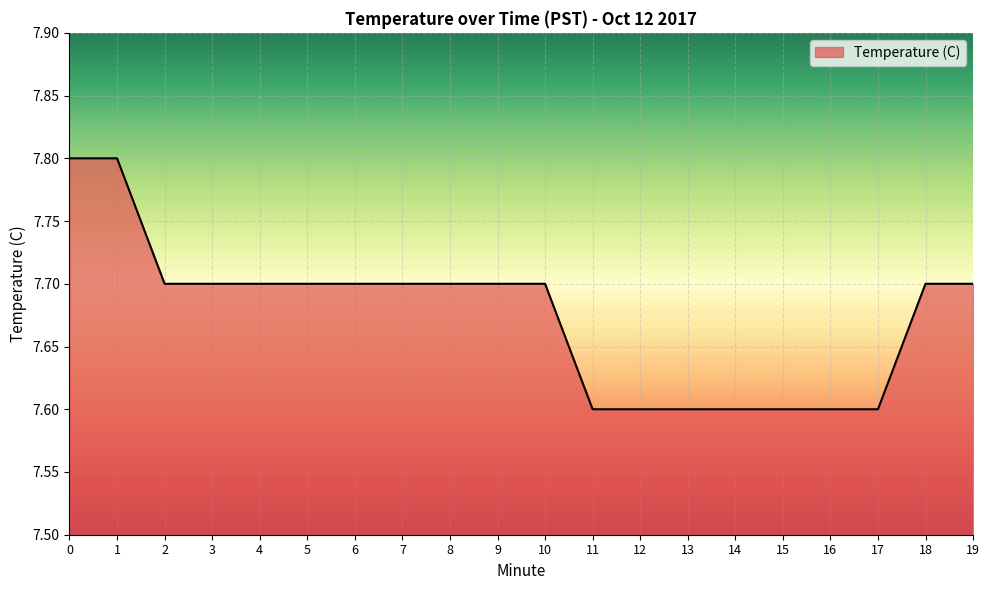

What is the difference between the maximum and minimum values?

0.2